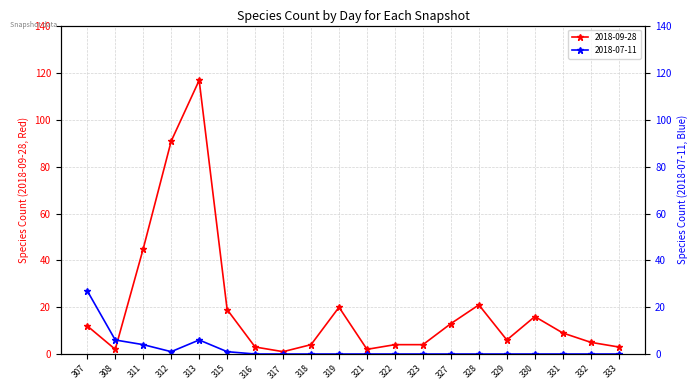

The value of 2018-09-28 at 328 is 8. True or false?

False